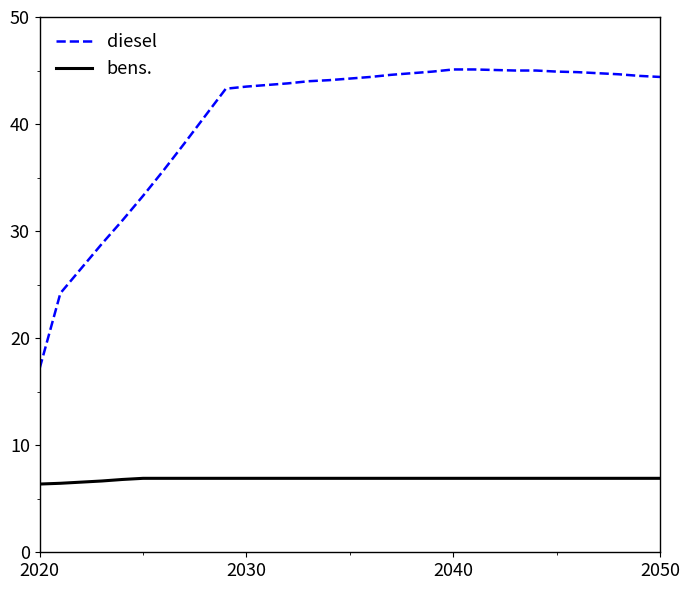

Rank the series by their maximum value, from lowest to highest.

bens., diesel